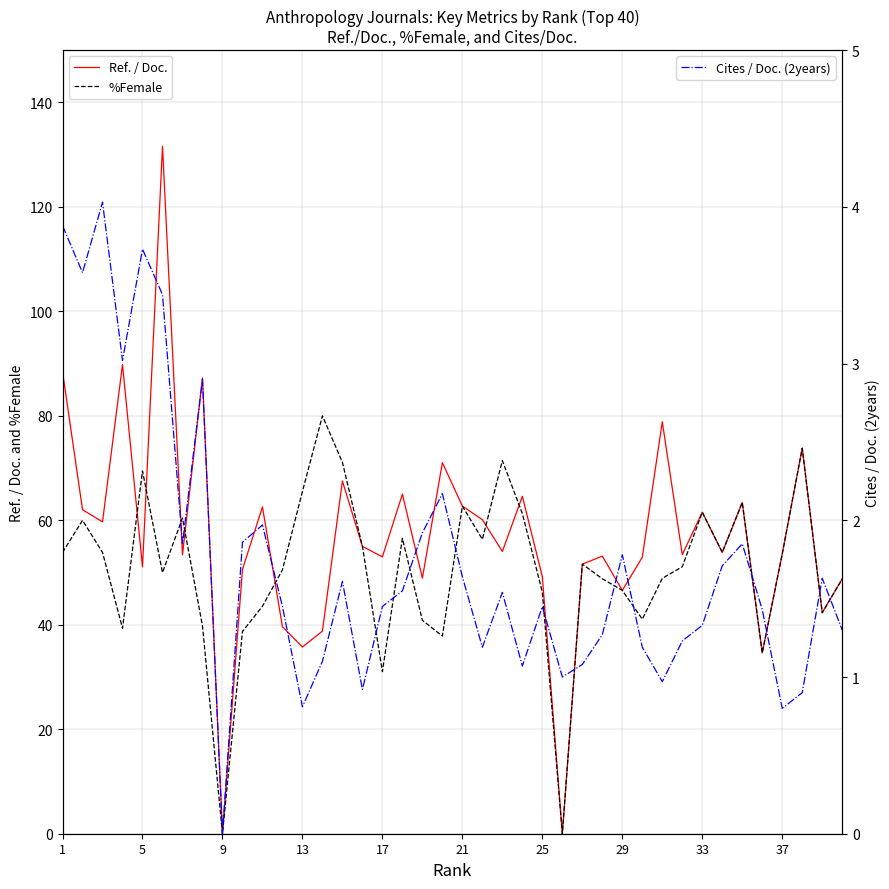

True or false: Ref. / Doc. has a value of 13.1 at 17.

False